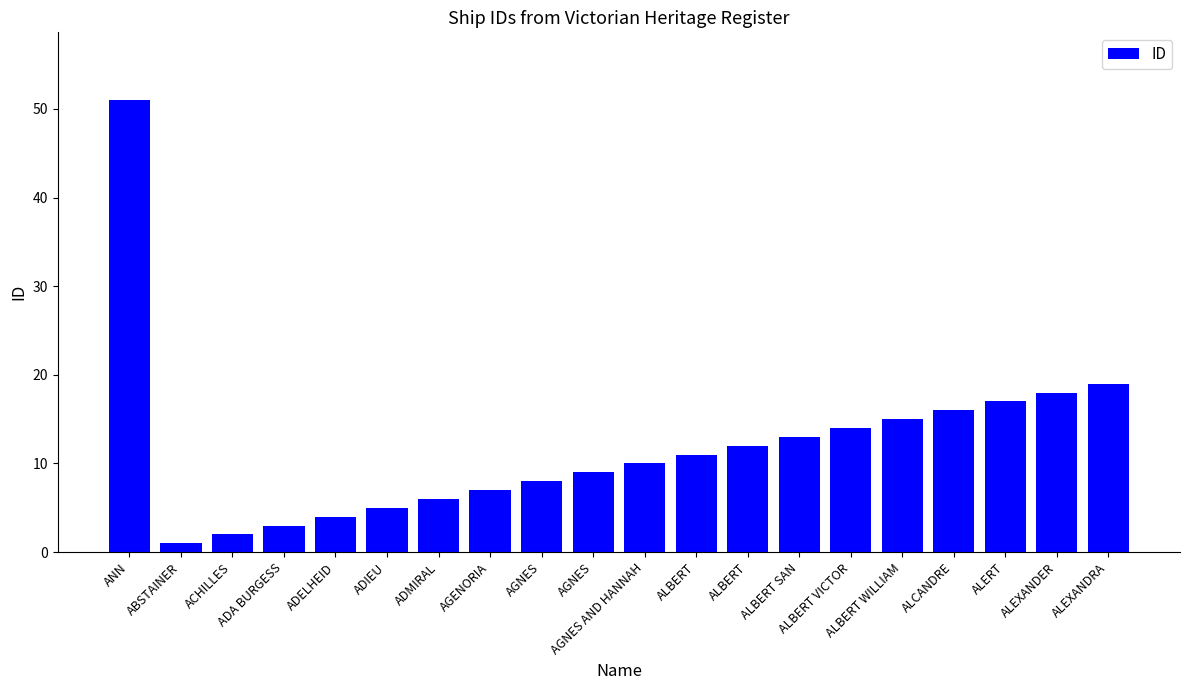

How many values are below 11?

10